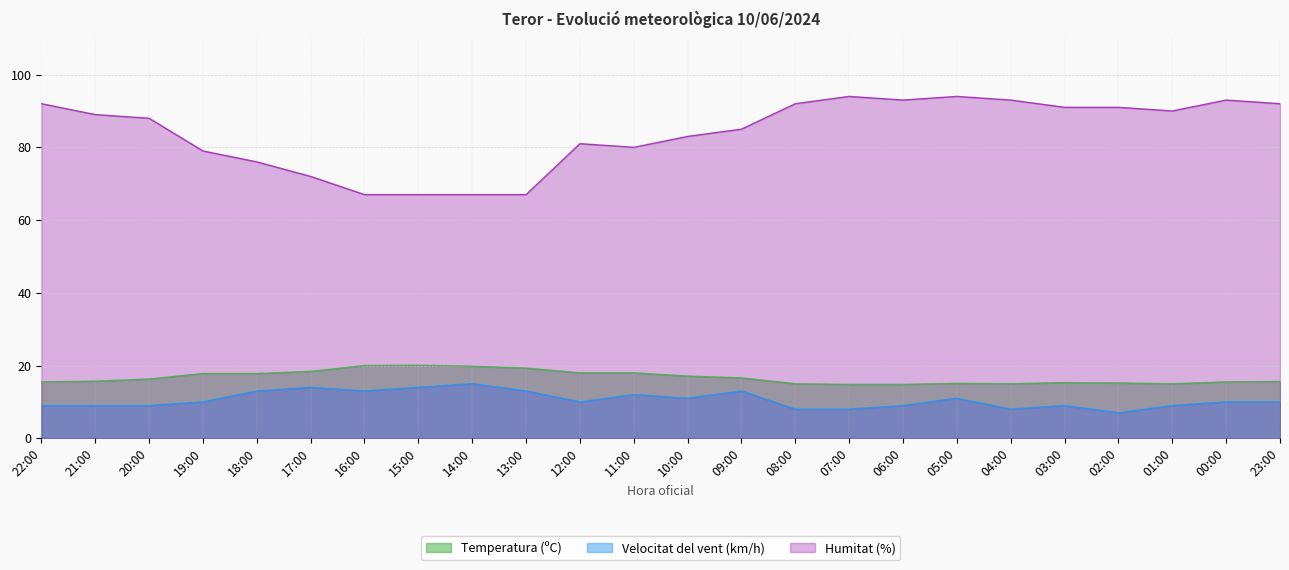

How many distinct data groups are displayed?

3